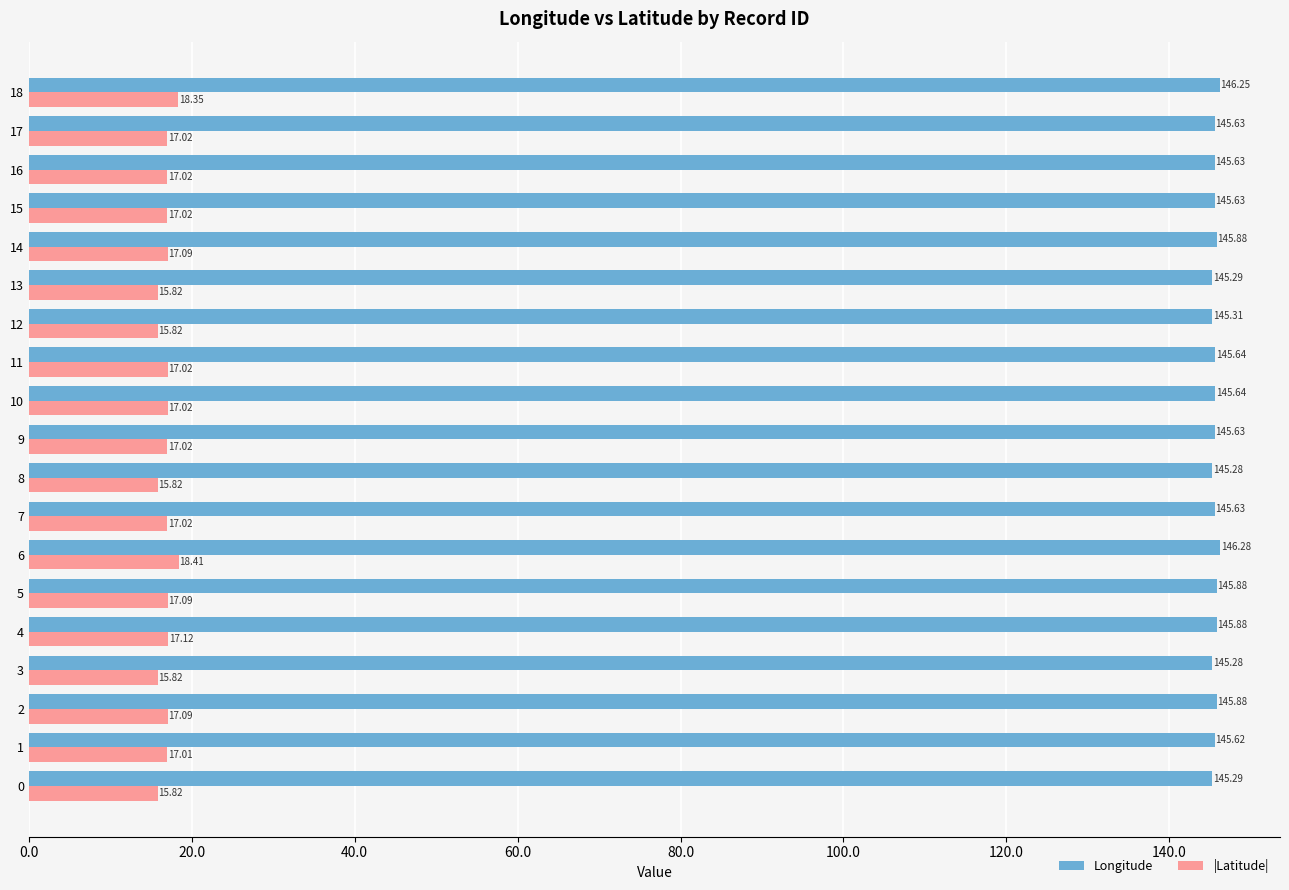

What is the difference between the highest and lowest values at 17?

128.6